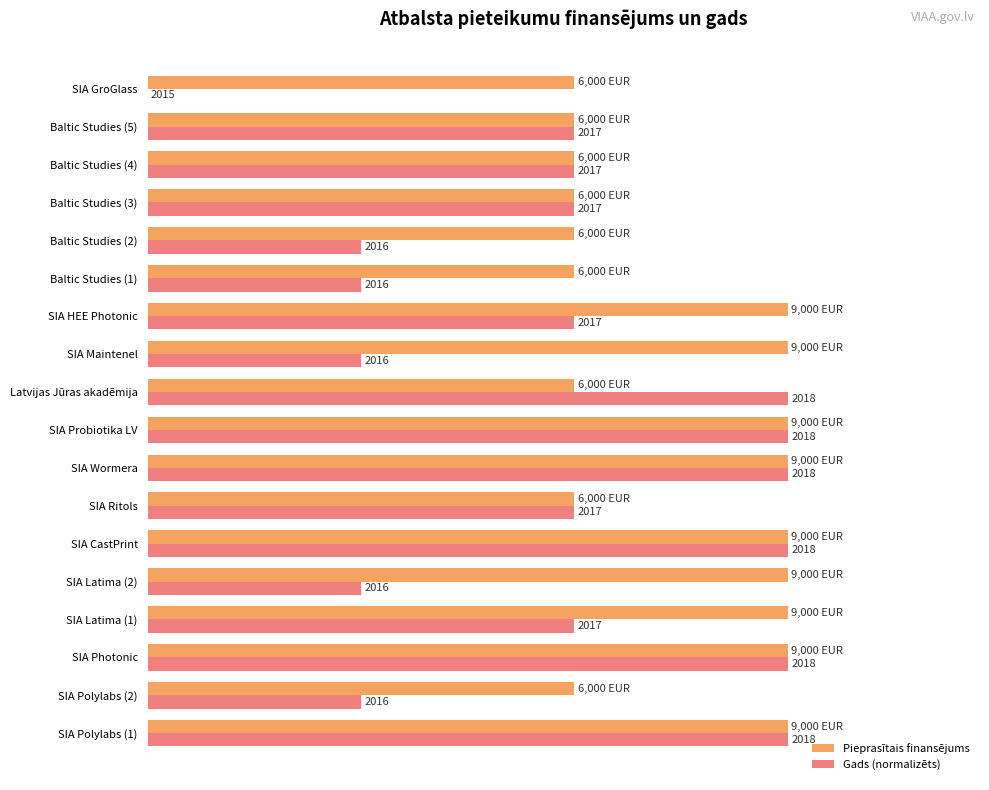

Reading left to right, transcribe all the data shown in this chart.

Pieprasītais finansējums: 100.0	66.7	100.0	100.0	100.0	100.0	66.7	100.0	100.0	66.7	100.0	100.0	66.7	66.7	66.7	66.7	66.7	66.7
Gads (normalizēts): 100.0	33.3	100.0	66.7	33.3	100.0	66.7	100.0	100.0	100.0	33.3	66.7	33.3	33.3	66.7	66.7	66.7	0.0